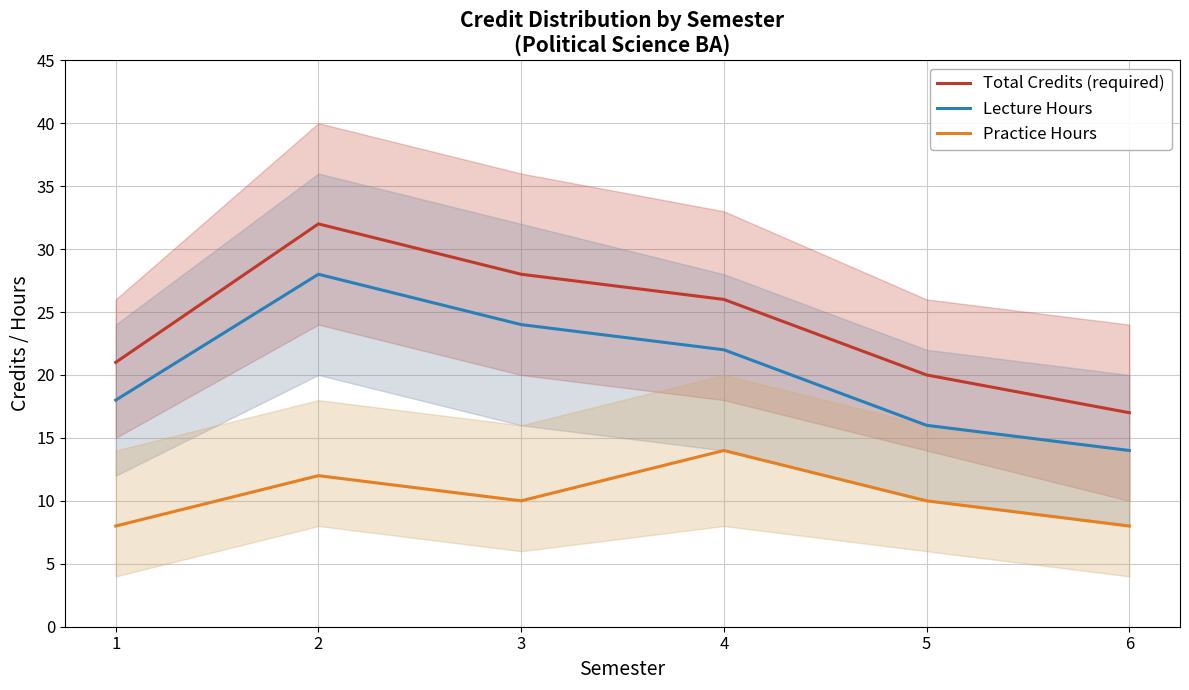

Reading left to right, list all the values displayed in this chart.

Total Credits (required): 1=21	2=32	3=28	4=26	5=20	6=17
Lecture Hours: 1=18	2=28	3=24	4=22	5=16	6=14
Practice Hours: 1=8	2=12	3=10	4=14	5=10	6=8